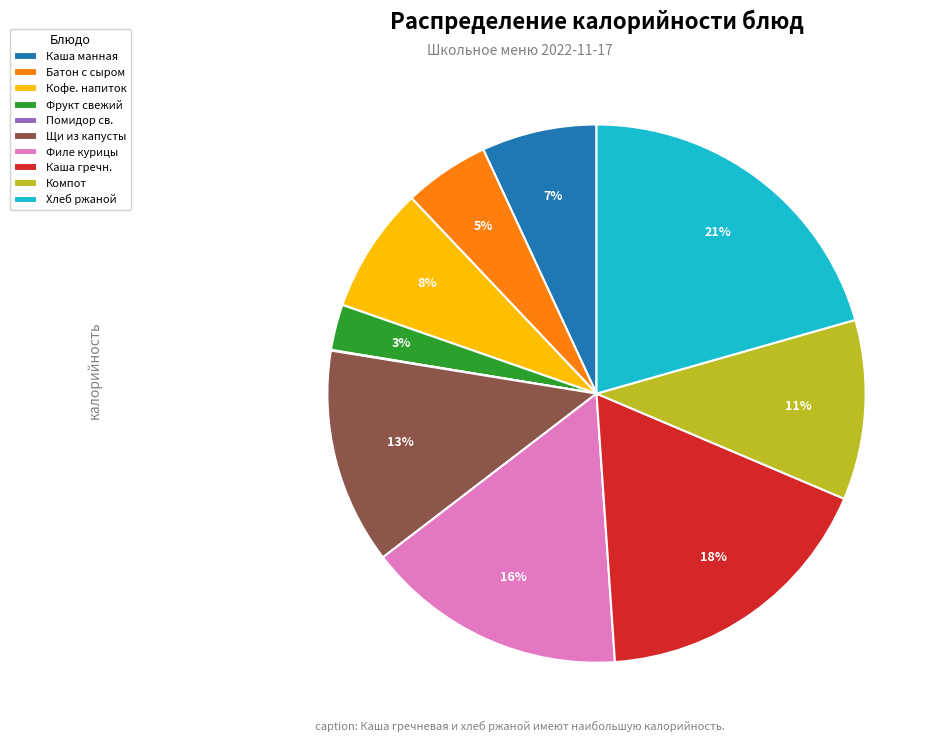

To the nearest percent, what is the difference between the largest and smallest slice percentages?

21%